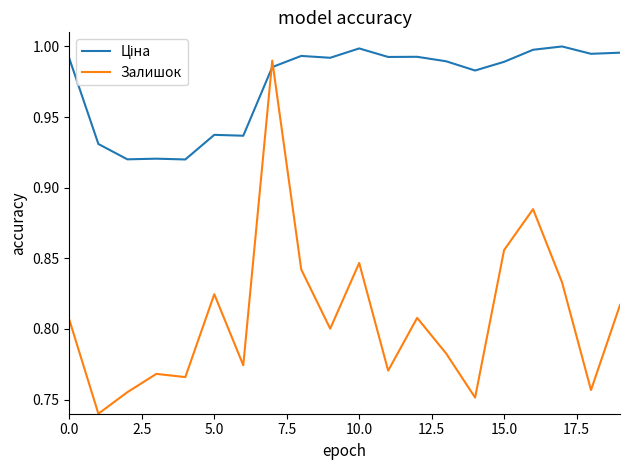

What is the label of the 11th point from the left?

10